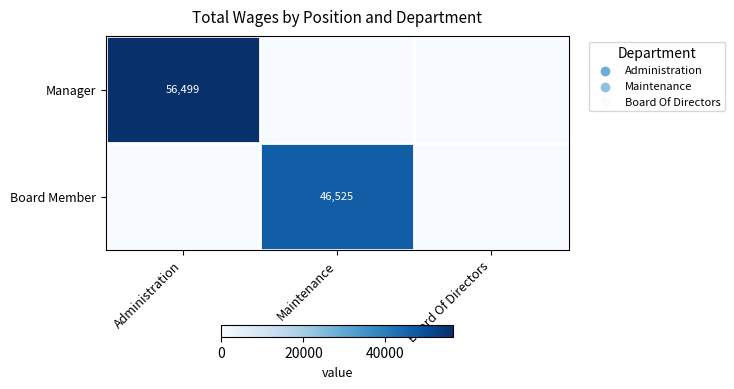

The Manager series shows 56499 at Administration. True or false?

True